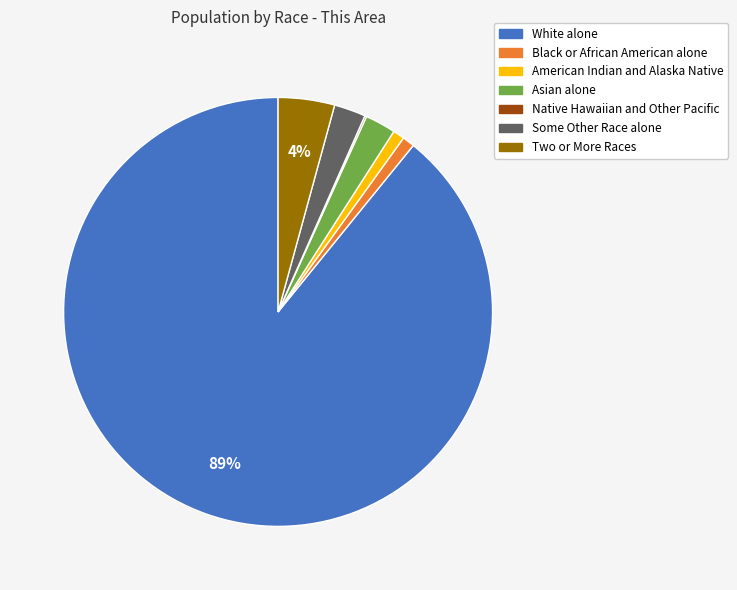

What is the majority slice?

White alone